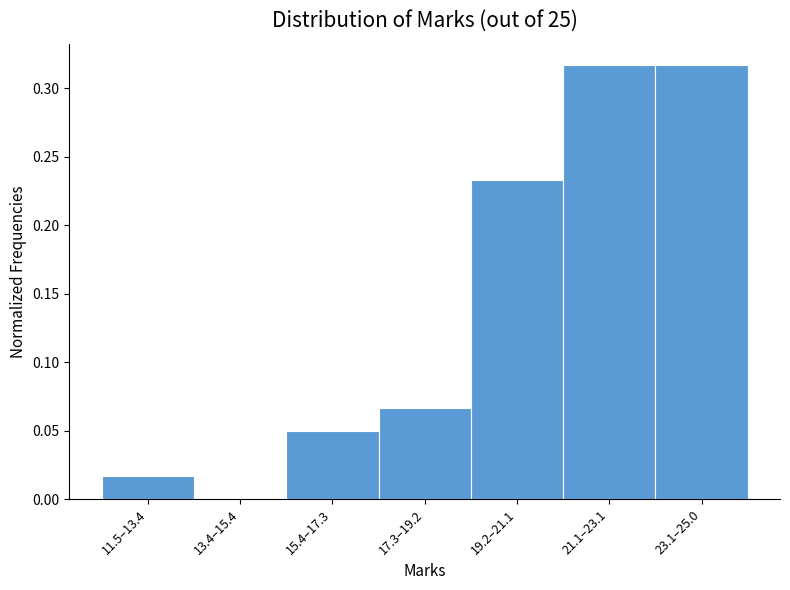

What is the sum of all values?

1.0